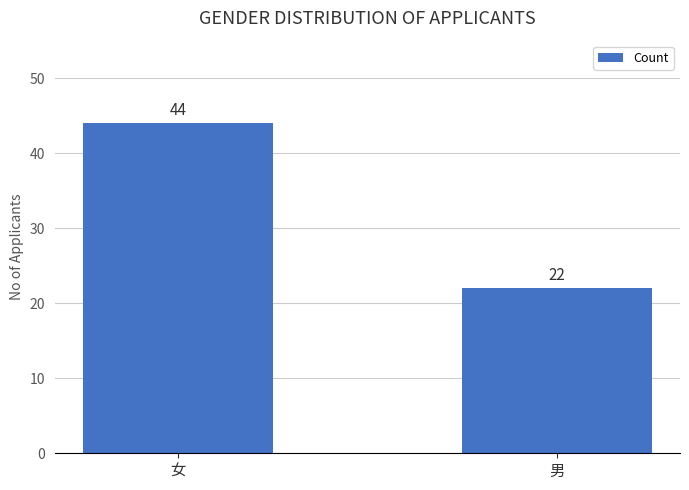

What position from the left is 女?

1